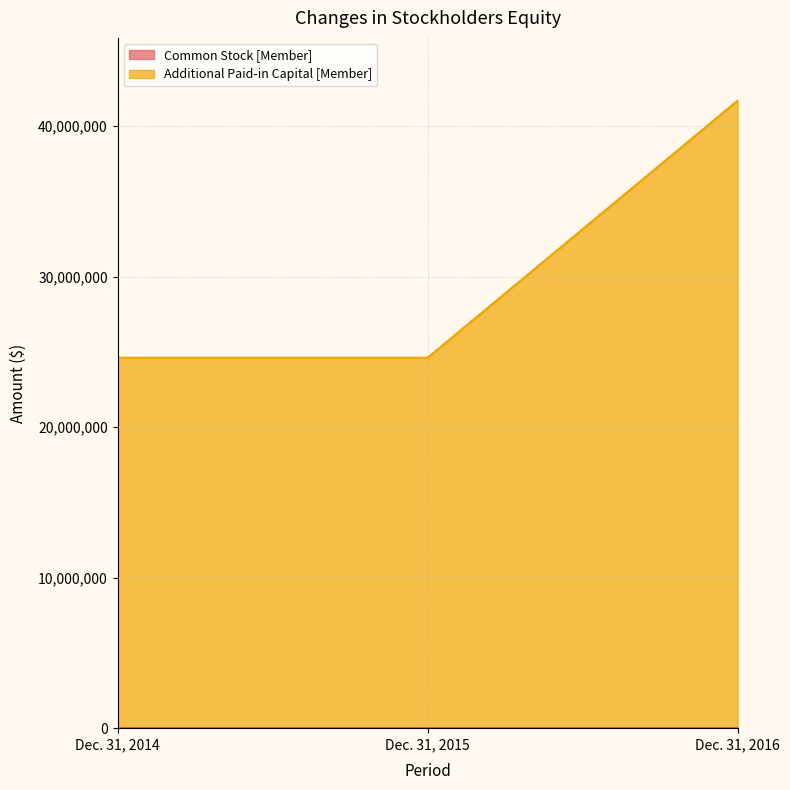

Which series has the largest range (max minus min)?

Additional Paid-in Capital [Member]